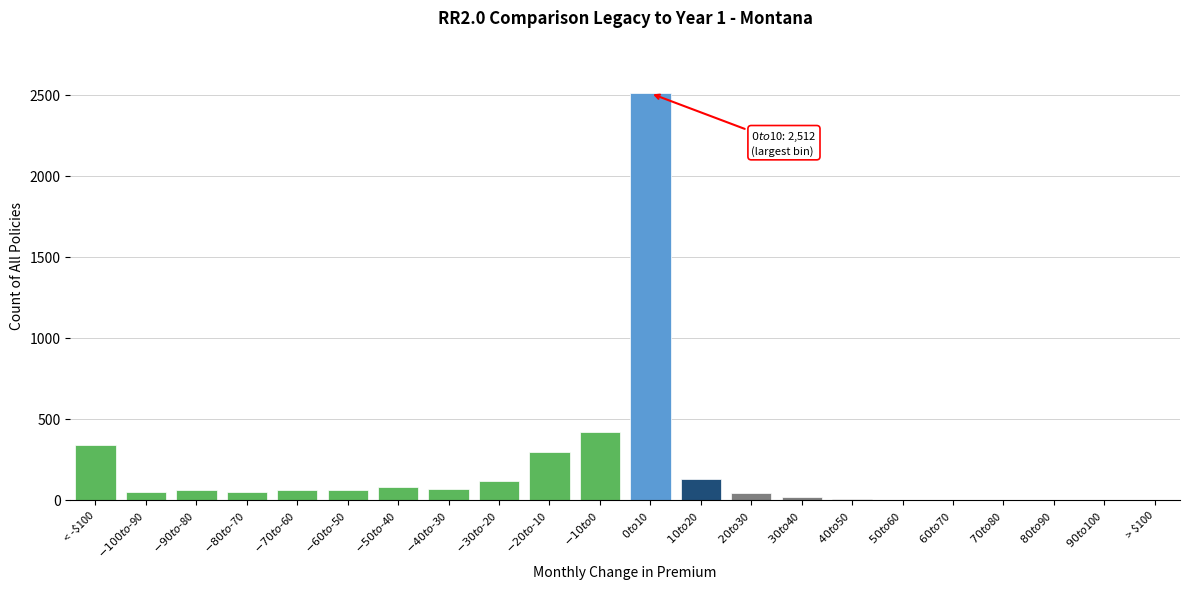

What is the maximum value shown in the chart?

2512